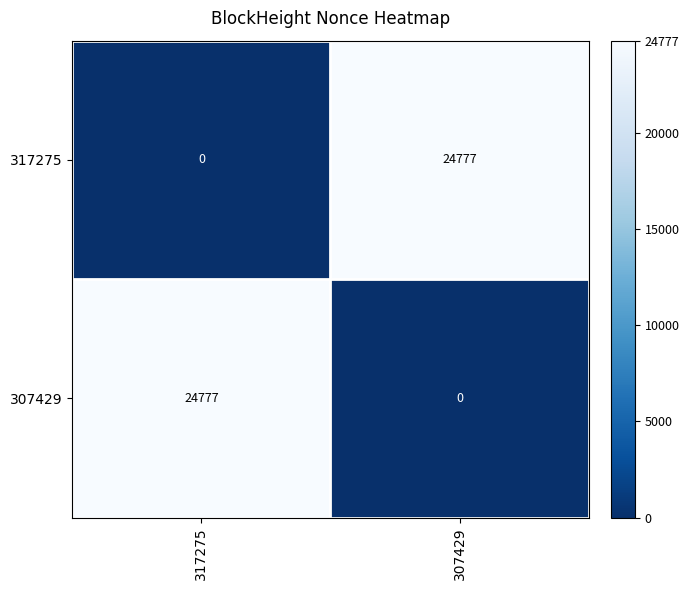

True or false: 307429 has a value of 24777 at 317275.

True